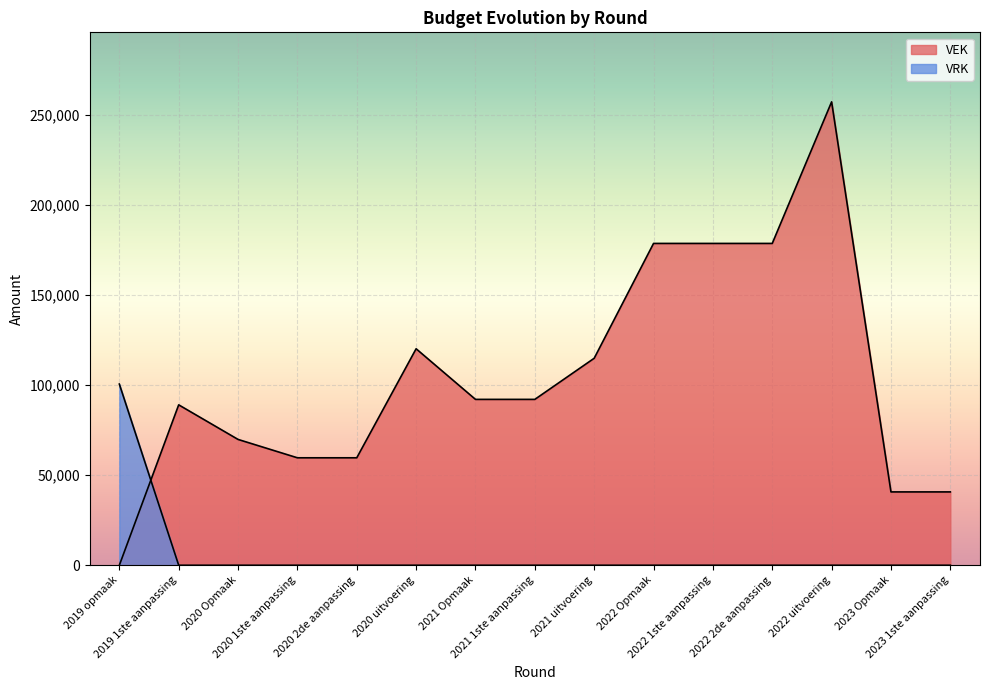

Reading left to right, extract all data points from this chart.

VEK: 2019 opmaak=0	2019 1ste aanpassing=88970	2020 Opmaak=69786	2020 1ste aanpassing=59601	2020 2de aanpassing=59601	2020 uitvoering=120074	2021 Opmaak=92000	2021 1ste aanpassing=92000	2021 uitvoering=114804	2022 Opmaak=178500	2022 1ste aanpassing=178500	2022 2de aanpassing=178500	2022 uitvoering=257027	2023 Opmaak=40677	2023 1ste aanpassing=40677
VRK: 2019 opmaak=100488	2019 1ste aanpassing=0	2020 Opmaak=0	2020 1ste aanpassing=0	2020 2de aanpassing=0	2020 uitvoering=0	2021 Opmaak=0	2021 1ste aanpassing=0	2021 uitvoering=0	2022 Opmaak=0	2022 1ste aanpassing=0	2022 2de aanpassing=0	2022 uitvoering=0	2023 Opmaak=0	2023 1ste aanpassing=0